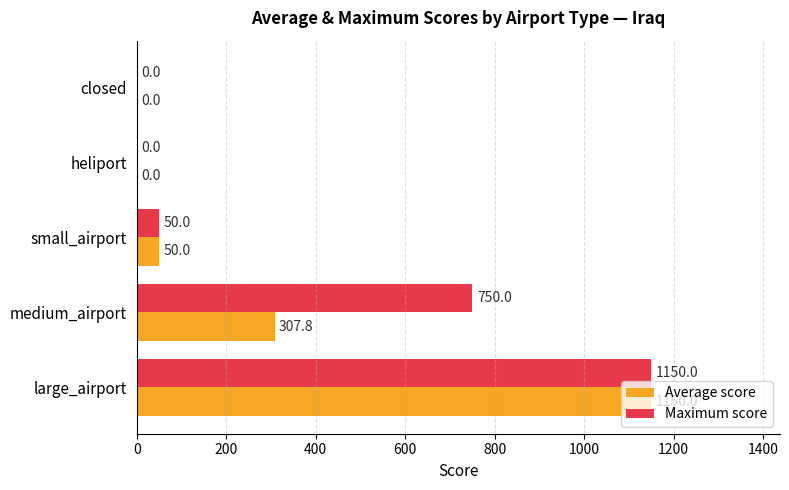

What is the maximum value for Maximum score?

1150.0